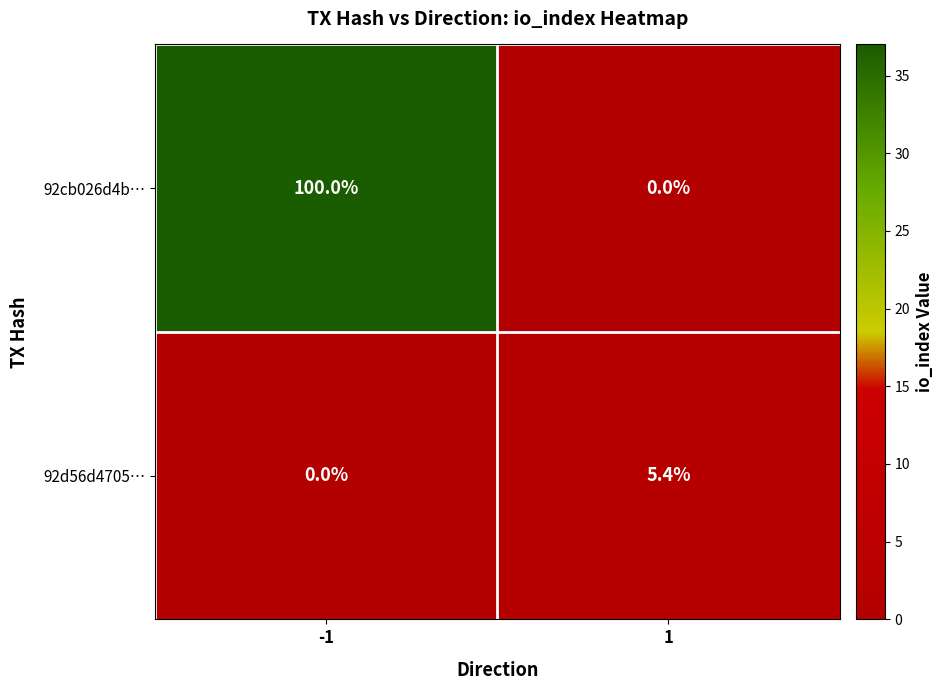

Count the number of categories in the chart.

2